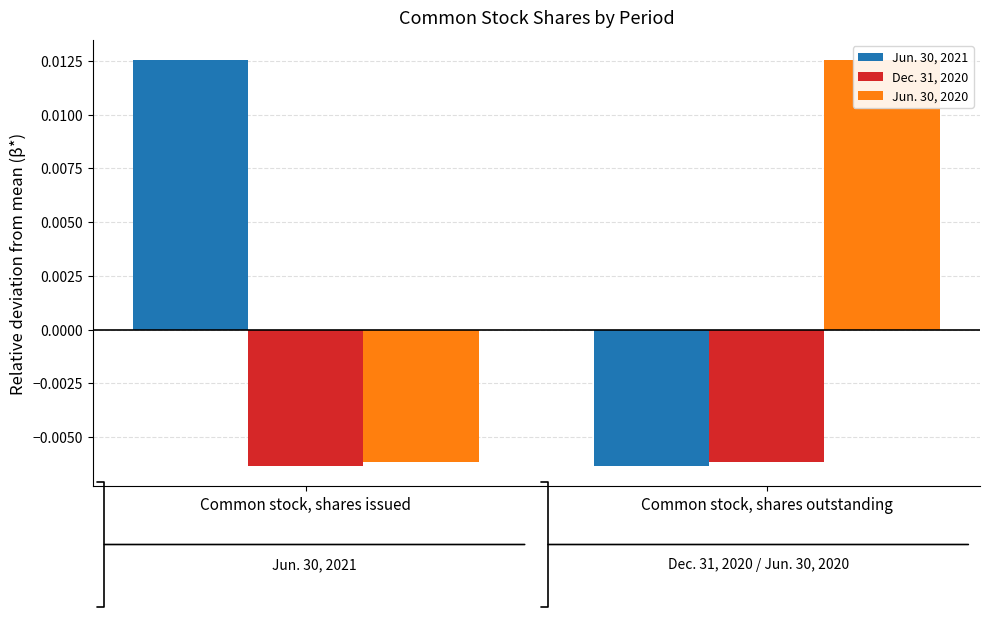

How many positive values does the Jun. 30, 2020 series have?

1